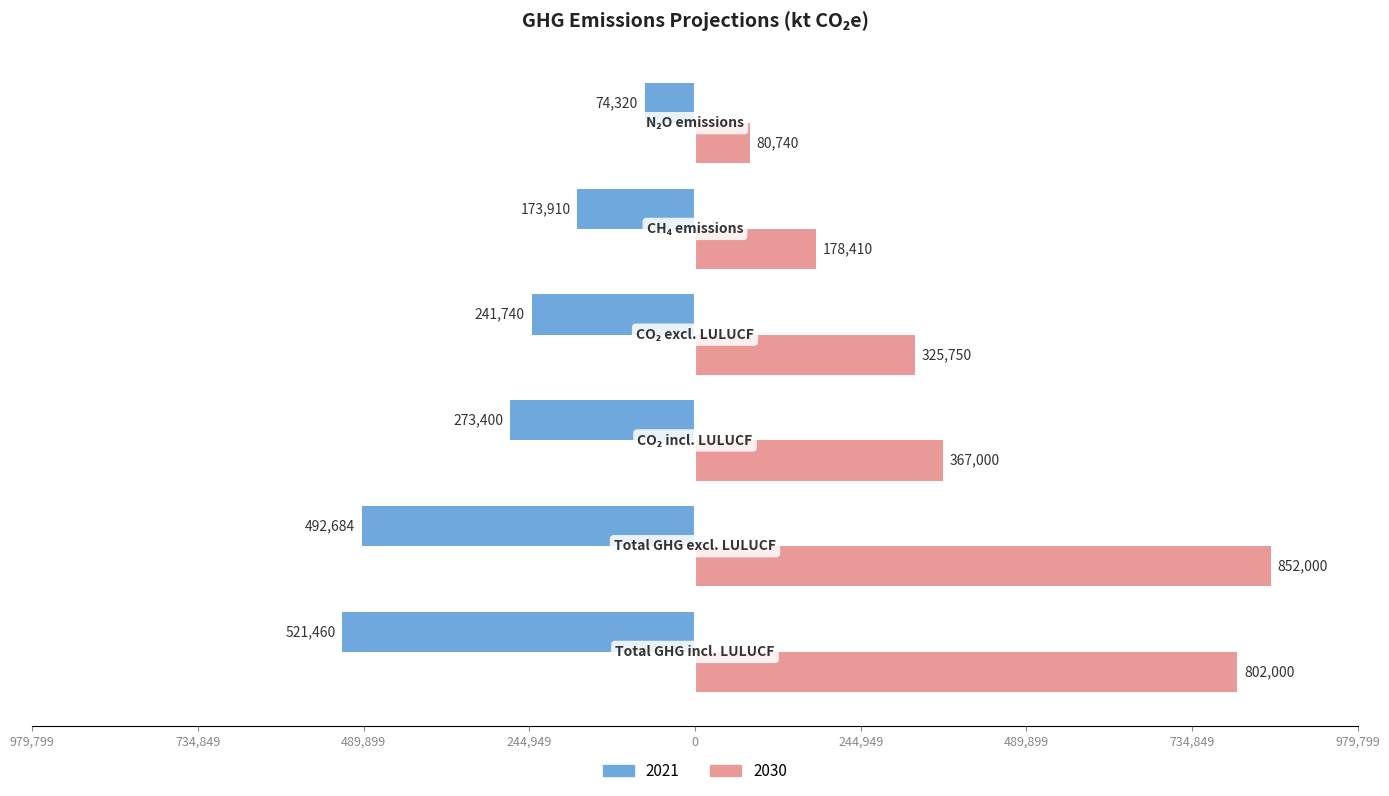

What are all the series names shown in the legend?

2021, 2030